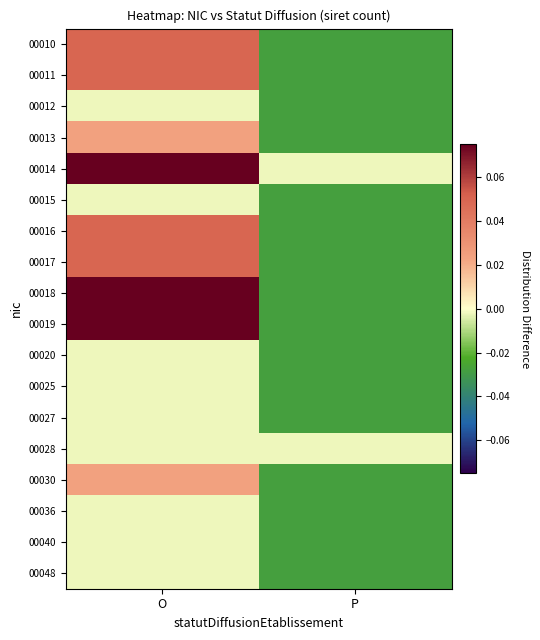

Reading right to left, extract all data points from this chart.

00010: P=-0.0	O=0.0
00011: P=-0.0	O=0.0
00012: P=-0.0	O=-0.0
00013: P=-0.0	O=0.0
00014: P=-0.0	O=0.1
00015: P=-0.0	O=-0.0
00016: P=-0.0	O=0.0
00017: P=-0.0	O=0.0
00018: P=-0.0	O=0.1
00019: P=-0.0	O=0.1
00020: P=-0.0	O=-0.0
00025: P=-0.0	O=-0.0
00027: P=-0.0	O=-0.0
00028: P=-0.0	O=-0.0
00030: P=-0.0	O=0.0
00036: P=-0.0	O=-0.0
00040: P=-0.0	O=-0.0
00048: P=-0.0	O=-0.0